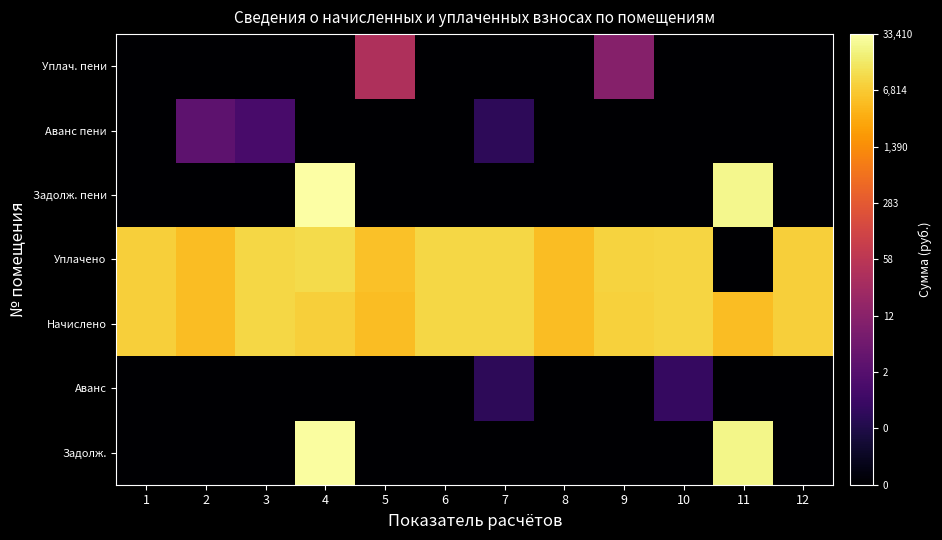

What is the maximum value shown in the chart?

1.0